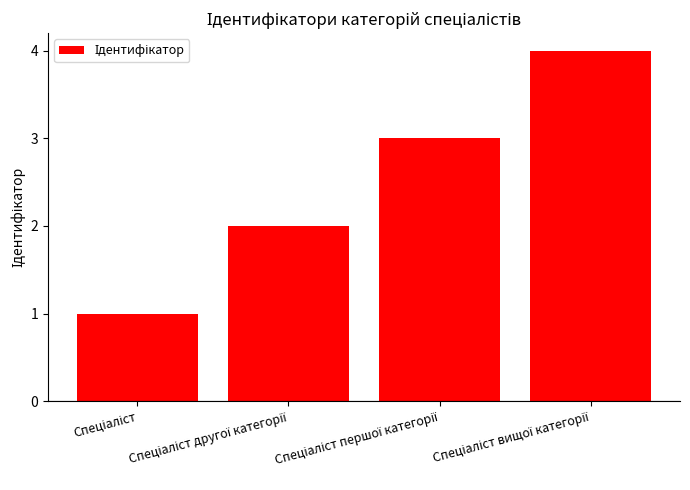

What is the maximum value shown in the chart?

4